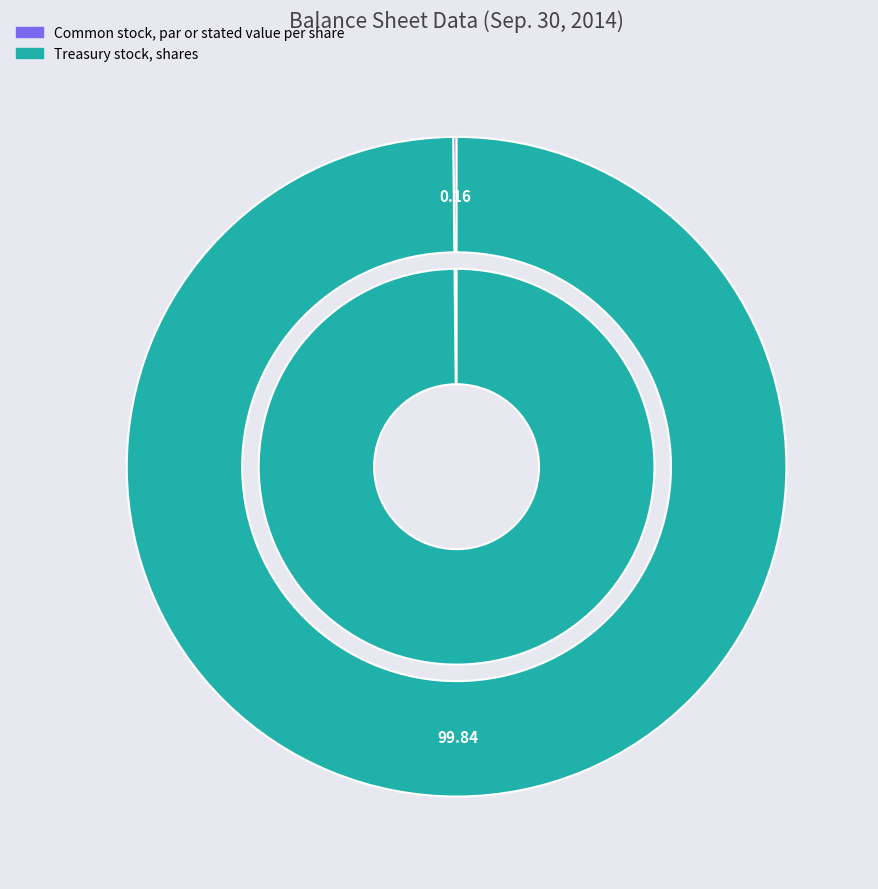

Is the sum of Common stock, par or stated value per share and Treasury stock, shares greater than half?

Yes